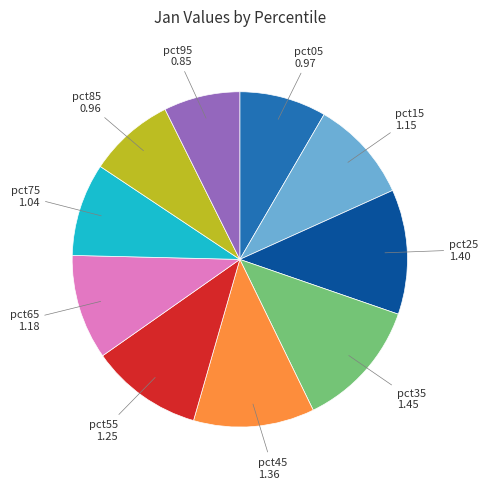

Does any single category account for the majority?

No